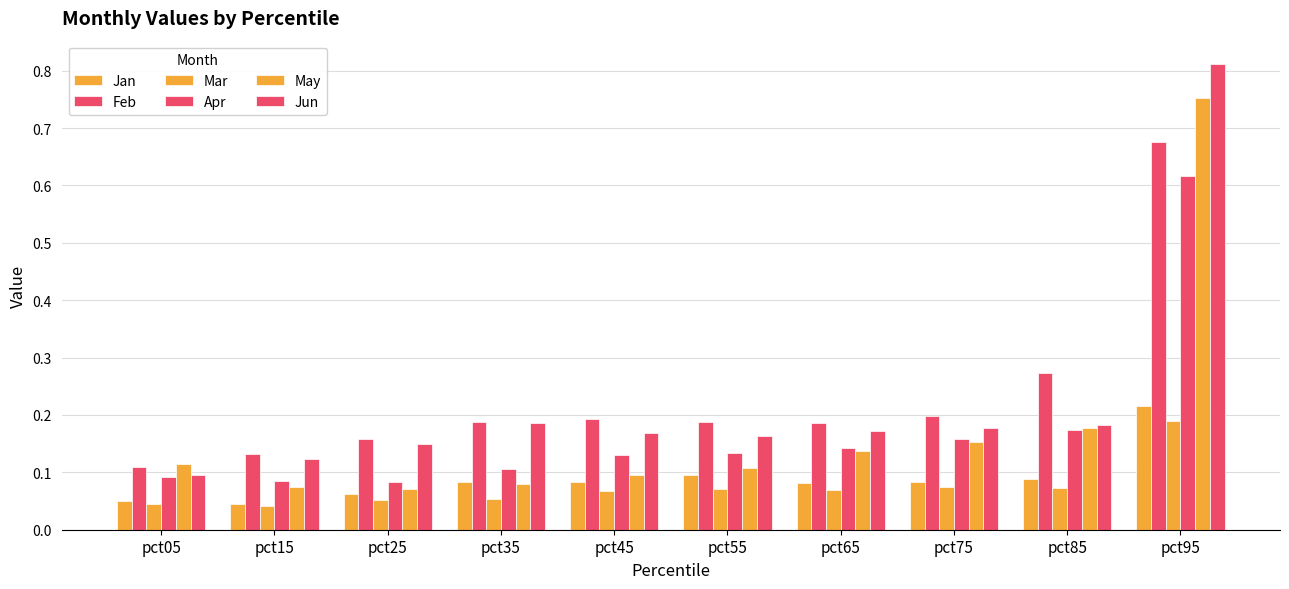

How many groups of bars are there?

10